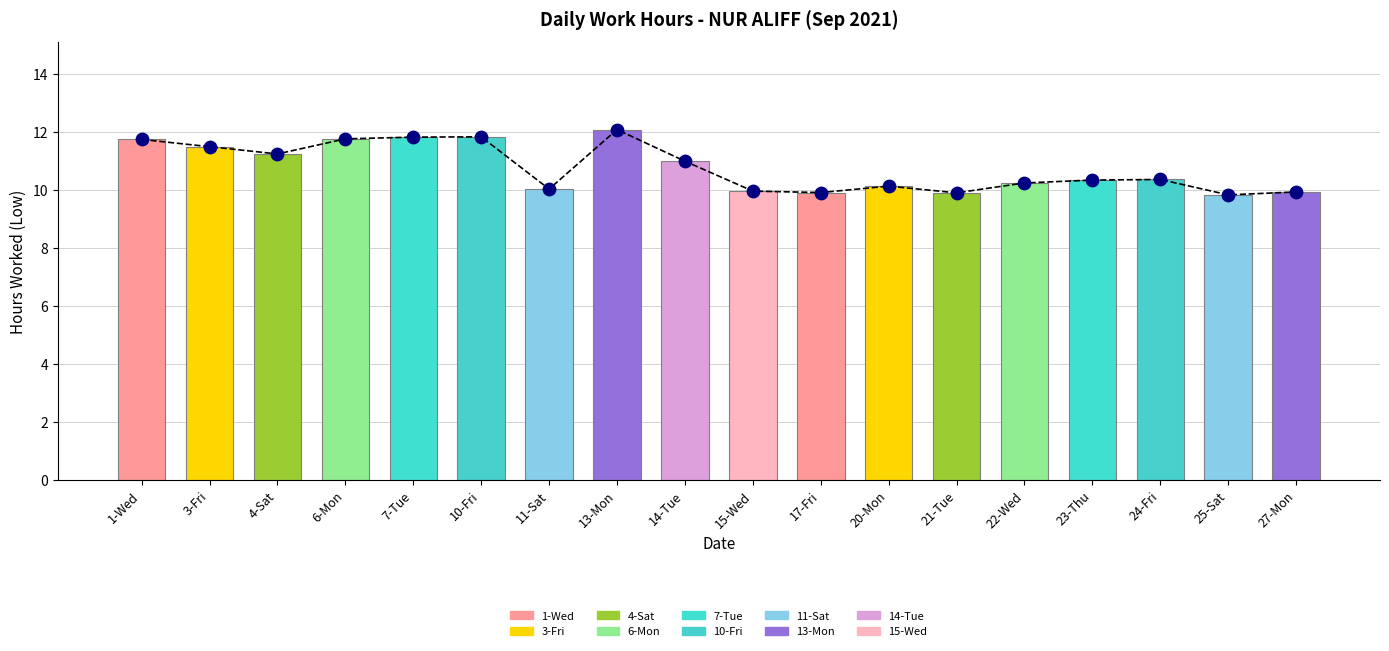

Which has a higher value, 14-Tue or 22-Wed?

14-Tue